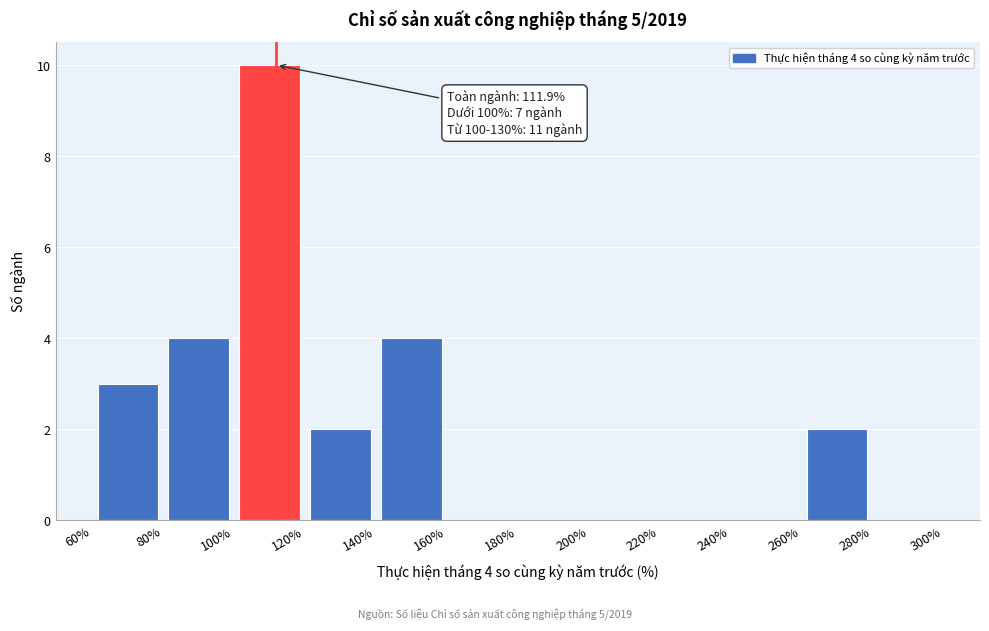

Over which range of the x-axis is the bar tallest?

100% to 120%